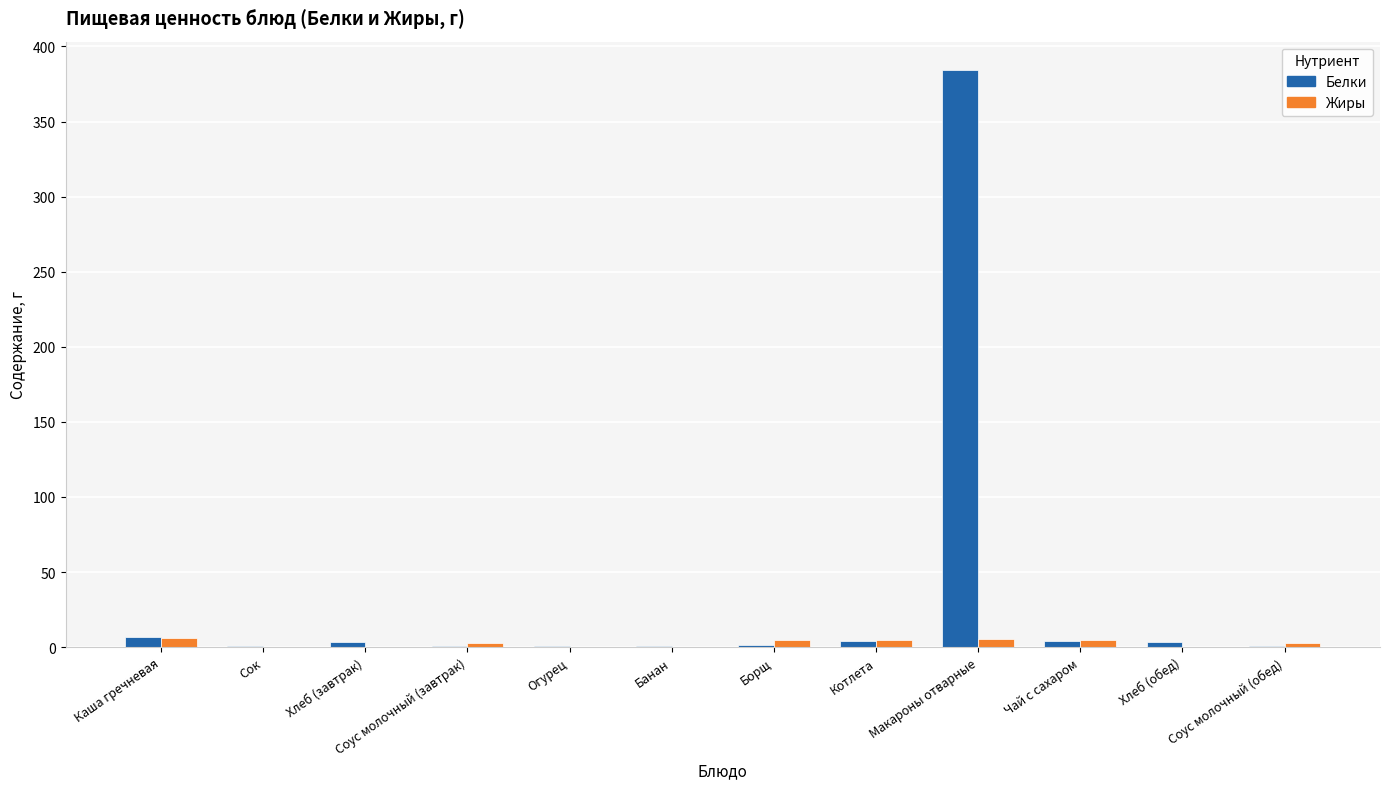

Which series has the largest range (max minus min)?

Белки